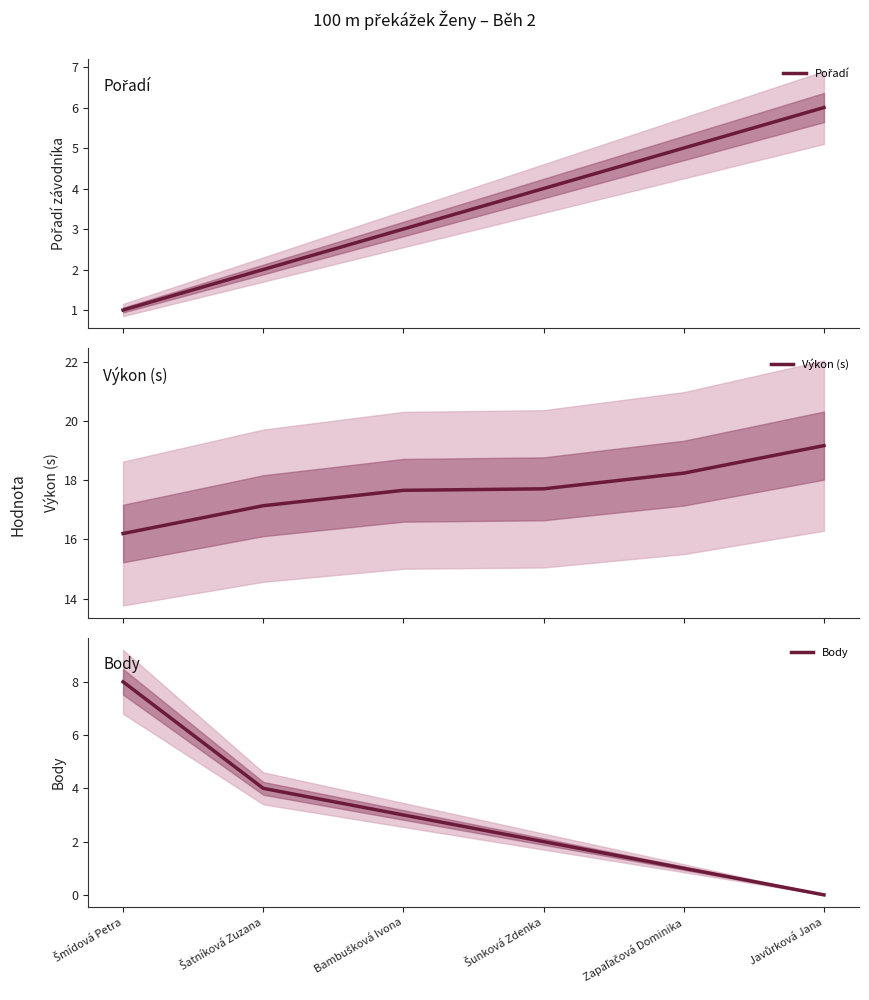

What are all the series names shown in the legend?

Pořadí, Výkon (s), Body